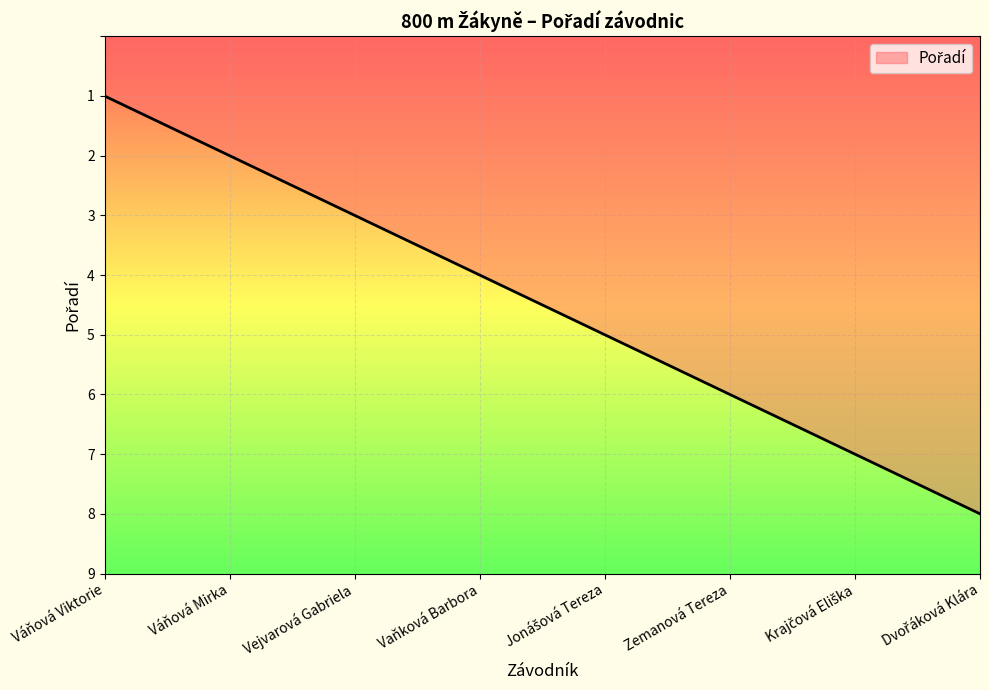

What is the approximate value at Zemanová Tereza?

6